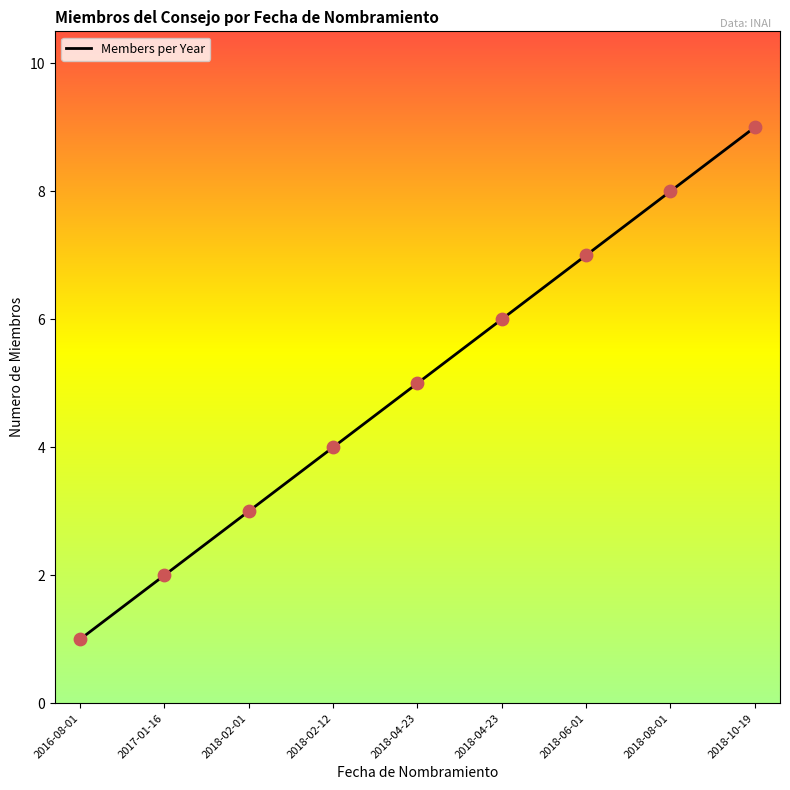

Is this an area chart (filled region under the line)?

Yes